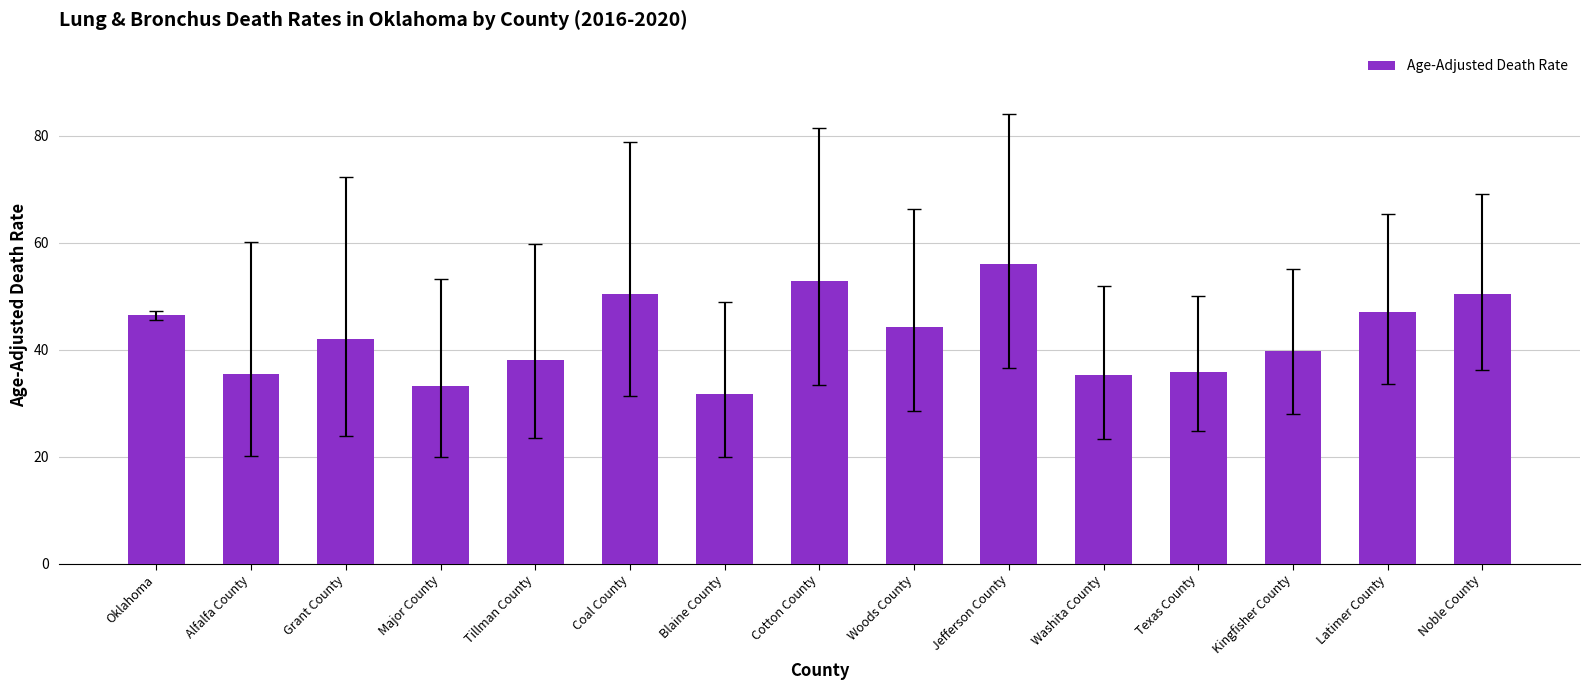

Approximately how many times larger is the value at Texas County compared to Kingfisher County?

0.9